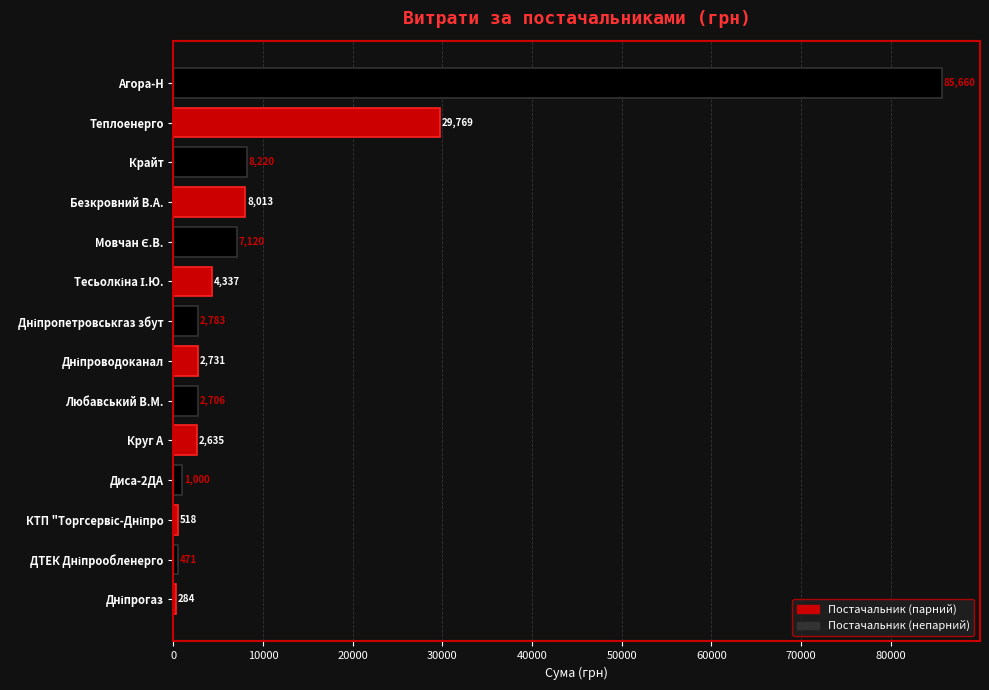

The value at Безкровний В.А. is 11802.5. True or false?

False